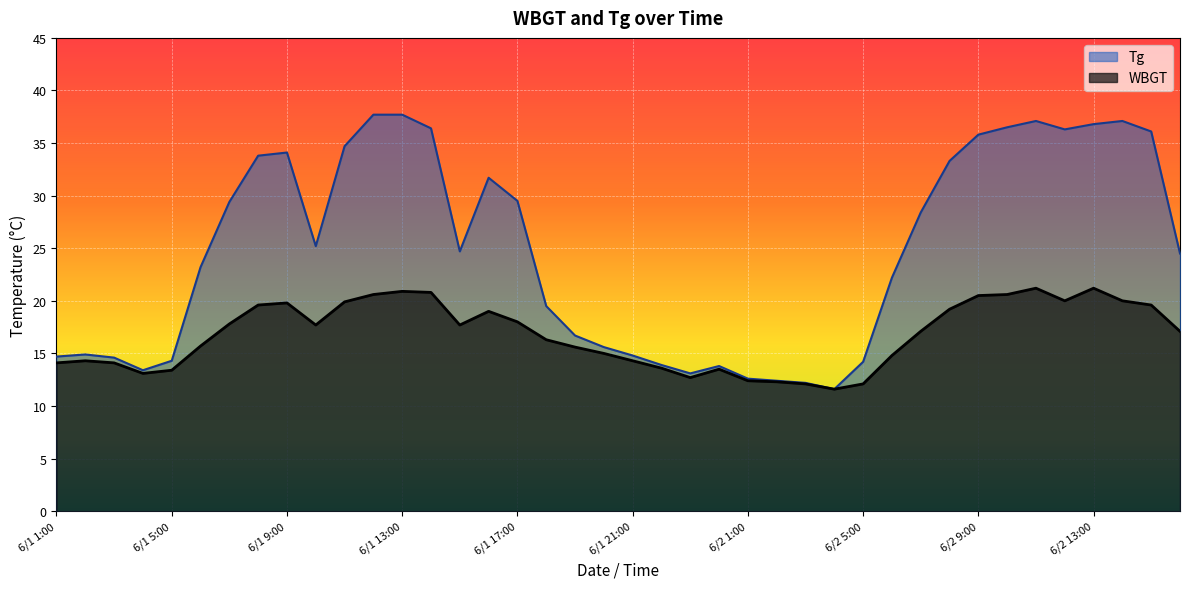

Is the value of WBGT at 6/1 22:00 greater than the value of Tg at 6/1 12:00?

No